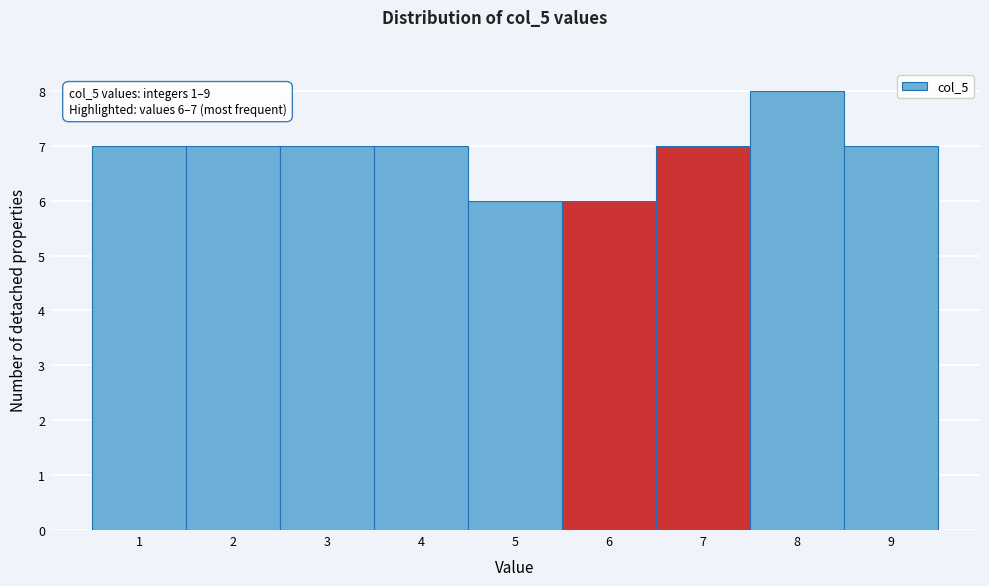

Over which range of the x-axis is the bar tallest?

7.5 to 8.5